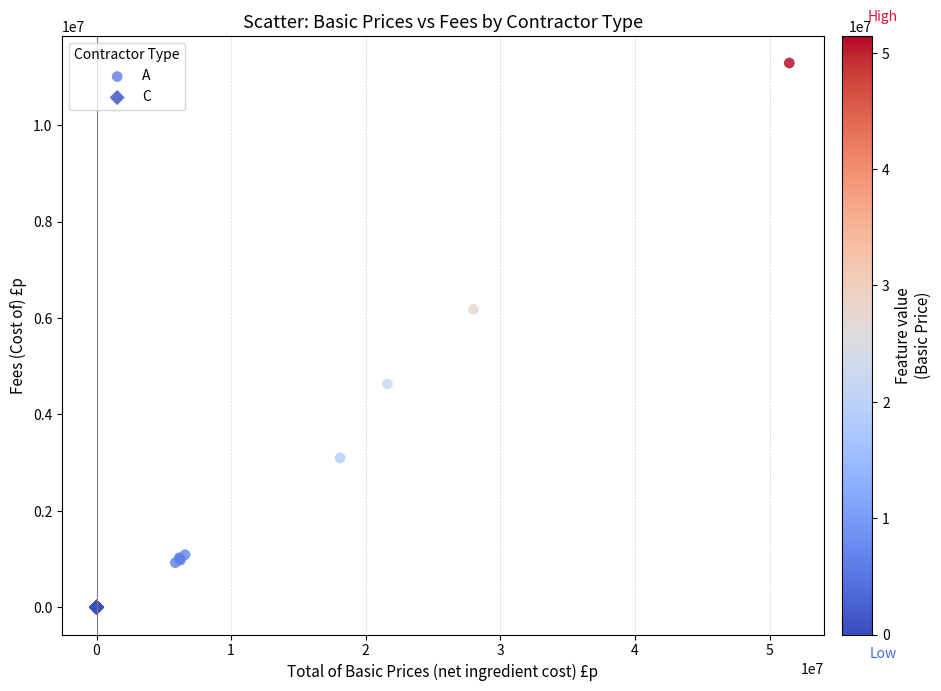

Which series has the widest spread of Y values?

A